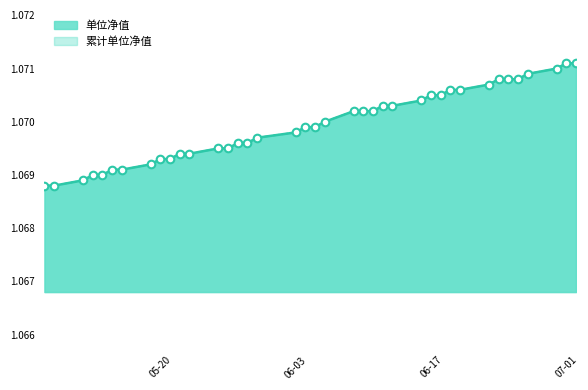

Which series has the largest Y range (max minus min)?

单位净值